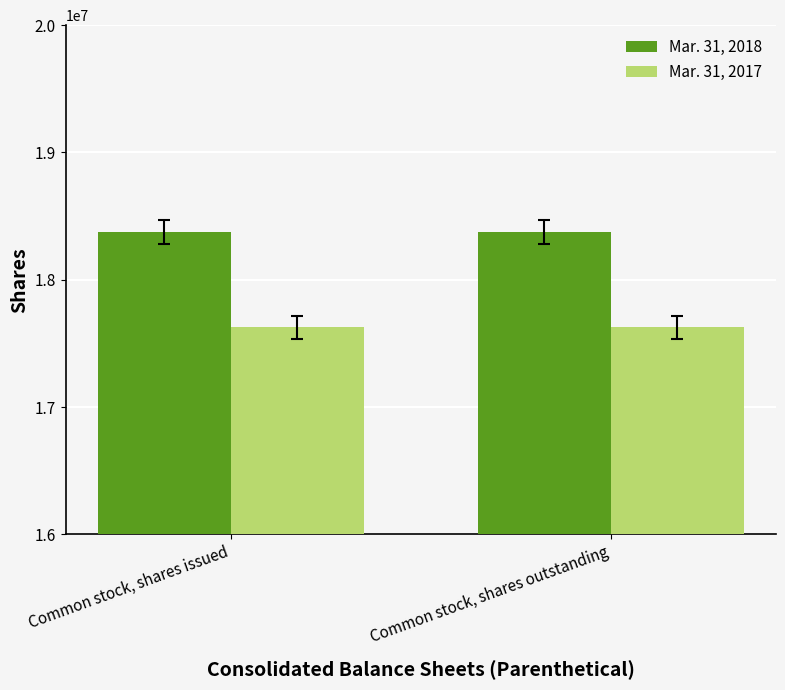

The Mar. 31, 2018 series shows 7495495 at Common stock, shares outstanding. True or false?

False